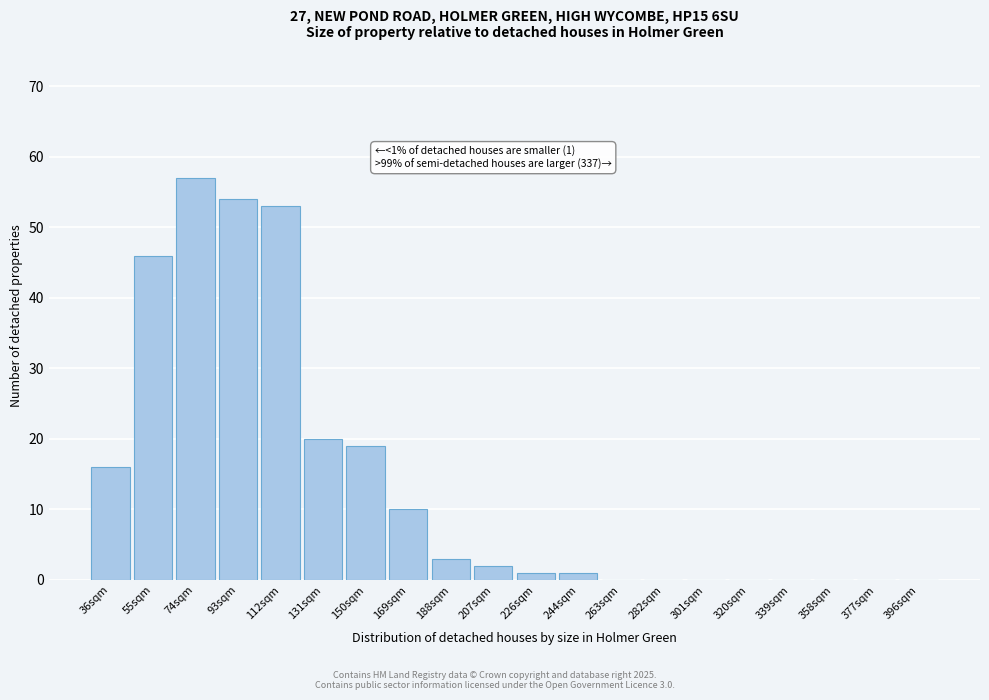

Reading left to right, list all the values displayed in this chart.

36sqm=16	55sqm=46	74sqm=57	93sqm=54	112sqm=53	131sqm=20	150sqm=19	169sqm=10	188sqm=3	207sqm=2	226sqm=1	244sqm=1	263sqm=0	282sqm=0	301sqm=0	320sqm=0	339sqm=0	358sqm=0	377sqm=0	396sqm=0